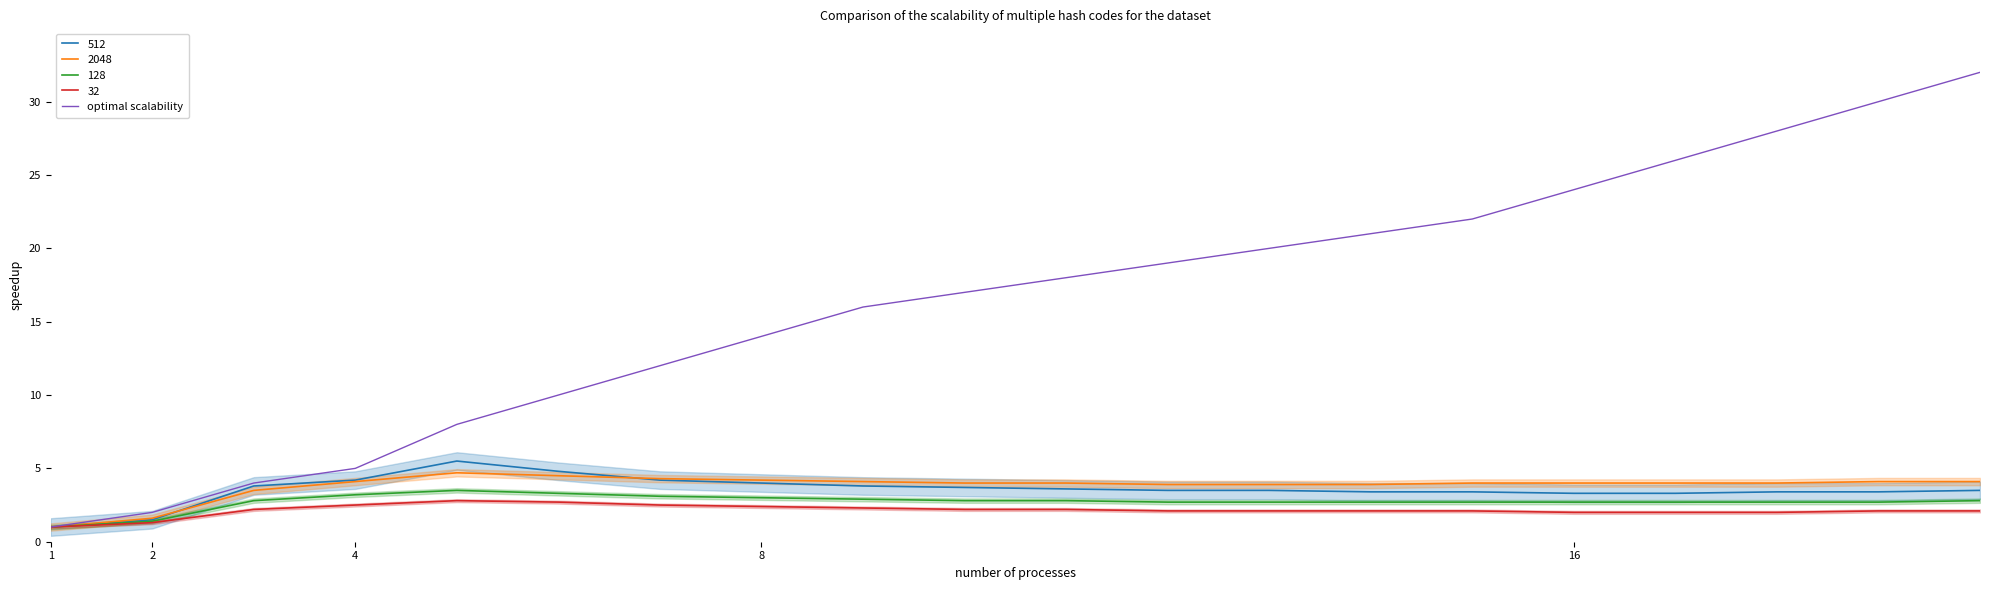

What is the highest value of the optimal scalability series?

32.0